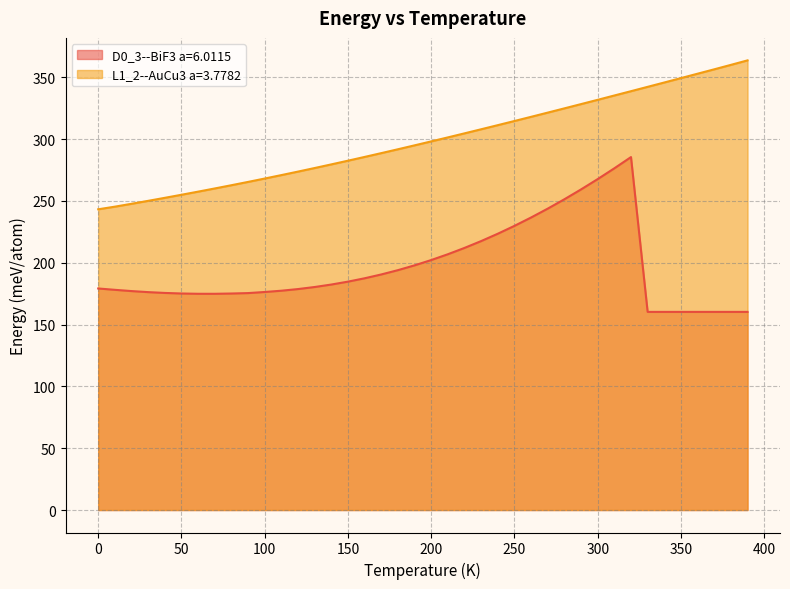

Reading right to left, transcribe all the data shown in this chart.

D0_3--BiF3 a=6.0115: 390.0=160.2	380.0=160.2	370.0=160.2	360.0=160.2	350.0=160.2	340.0=160.2	330.0=160.2	320.0=285.4	310.0=276.3	300.0=267.6	290.0=259.3	280.0=251.3	270.0=243.7	260.0=236.6	250.0=229.8	240.0=223.4	230.0=217.5	220.0=212.0	210.0=206.8	200.0=202.1	190.0=197.9	180.0=194.0	170.0=190.5	160.0=187.4	150.0=184.7	140.0=182.3	130.0=180.3	120.0=178.7	110.0=177.3	100.0=176.3	90.0=175.4	80.0=175.1	70.0=174.9	60.0=174.9	50.0=175.1	40.0=175.5	30.0=176.2	20.0=177.0	10.0=178.1	0.0=179.2
L1_2--AuCu3 a=3.7782: 390.0=363.6	380.0=360.0	370.0=356.4	360.0=352.8	350.0=349.3	340.0=345.7	330.0=342.2	320.0=338.7	310.0=335.2	300.0=331.7	290.0=328.3	280.0=324.8	270.0=321.4	260.0=318.0	250.0=314.6	240.0=311.2	230.0=307.9	220.0=304.6	210.0=301.3	200.0=298.1	190.0=294.9	180.0=291.7	170.0=288.6	160.0=285.5	150.0=282.5	140.0=279.5	130.0=276.6	120.0=273.7	110.0=270.8	100.0=268.1	90.0=265.3	80.0=262.7	70.0=260.0	60.0=257.5	50.0=254.9	40.0=252.5	30.0=250.0	20.0=247.6	10.0=245.3	0.0=243.2